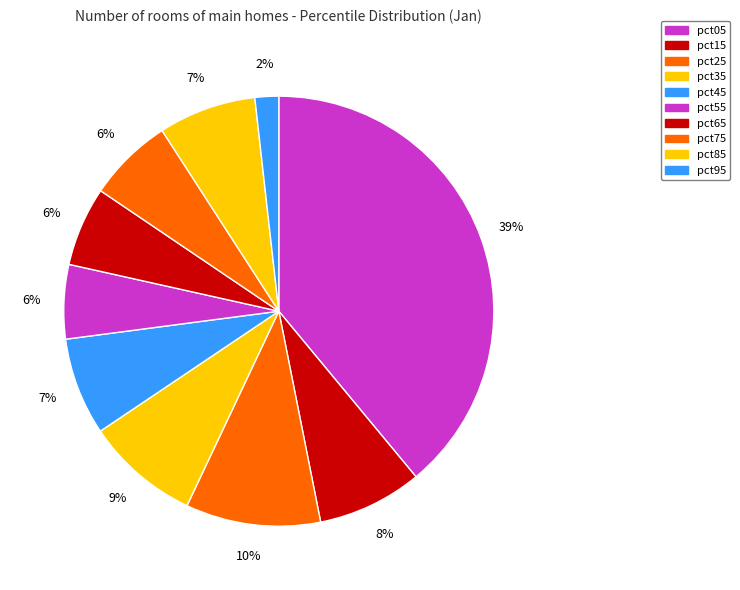

How many segments does this pie chart have?

10